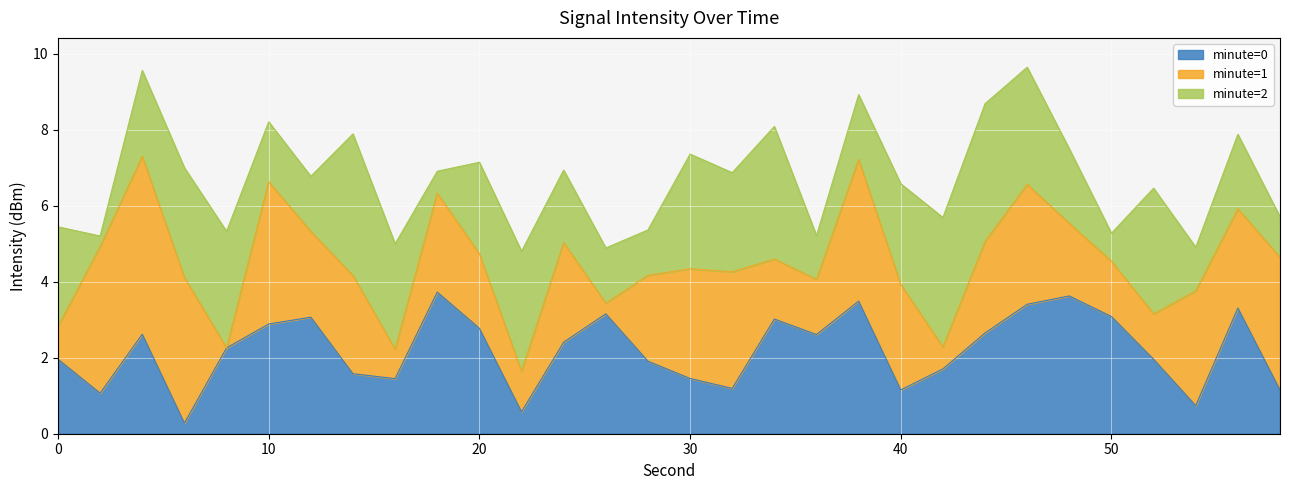

The value of minute=0 at 30 is 0.4. True or false?

False